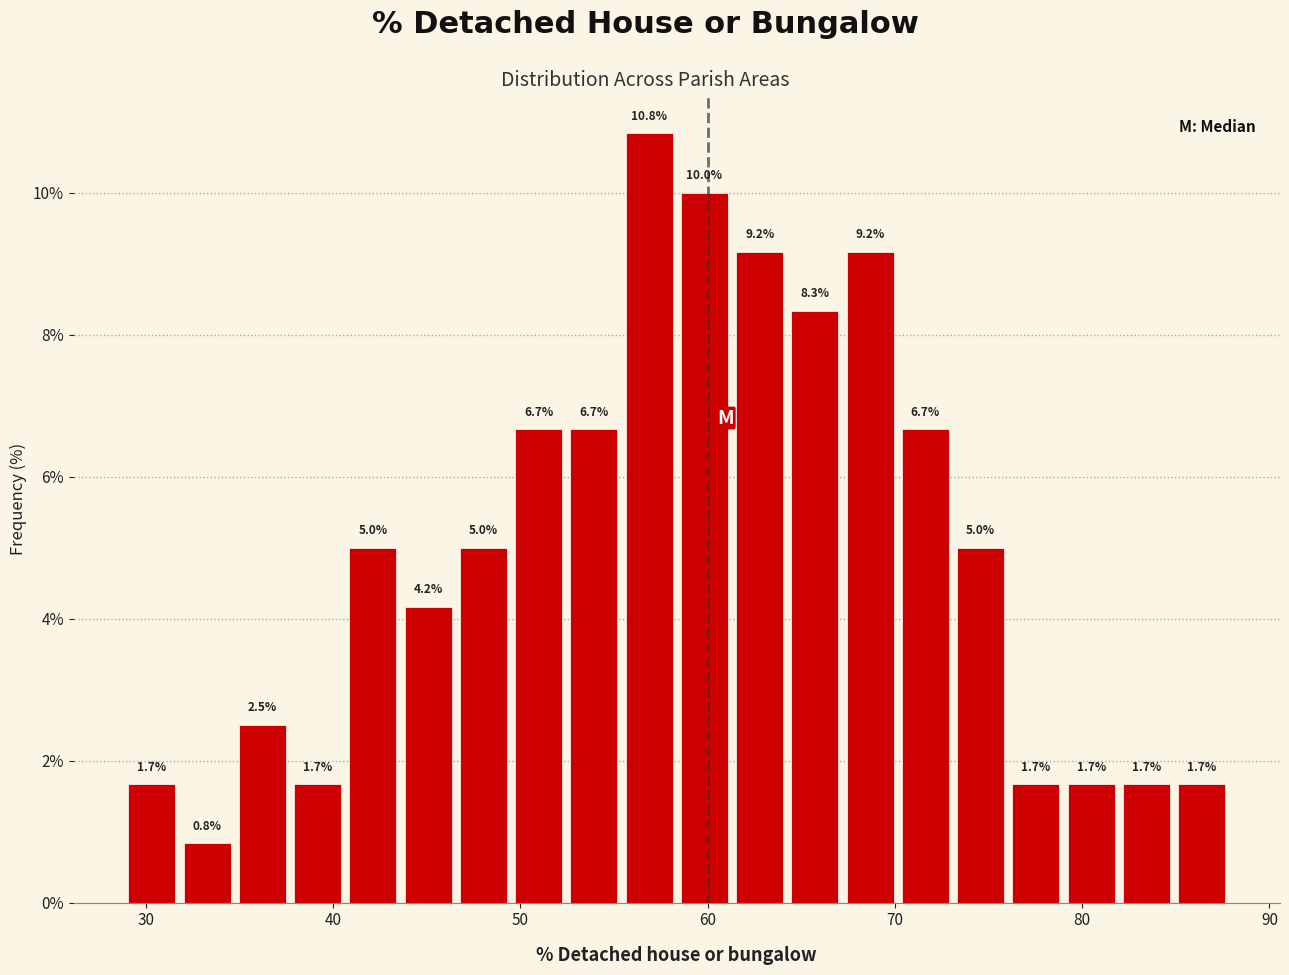

Around what value on the x-axis is the tallest bar? Give the approximate position of its centre, as read against the axis.

57